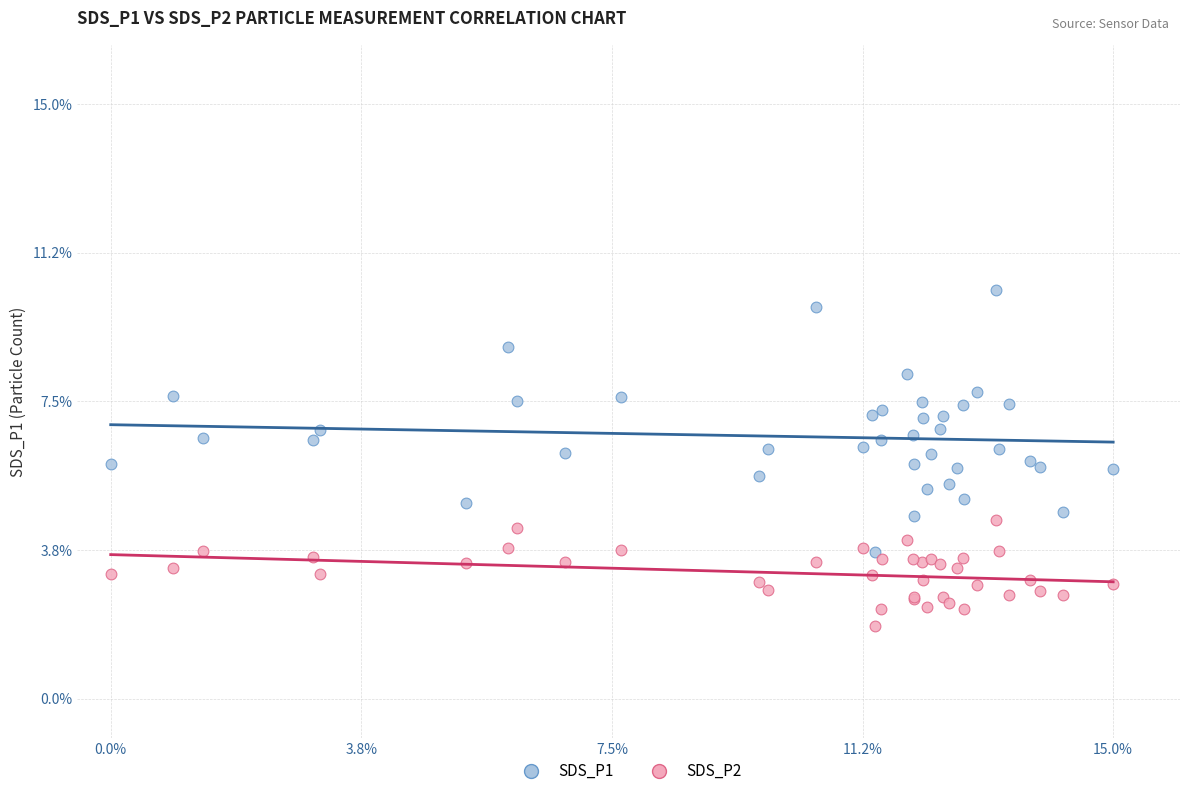

What are all the series names shown in the legend?

SDS_P1, SDS_P2